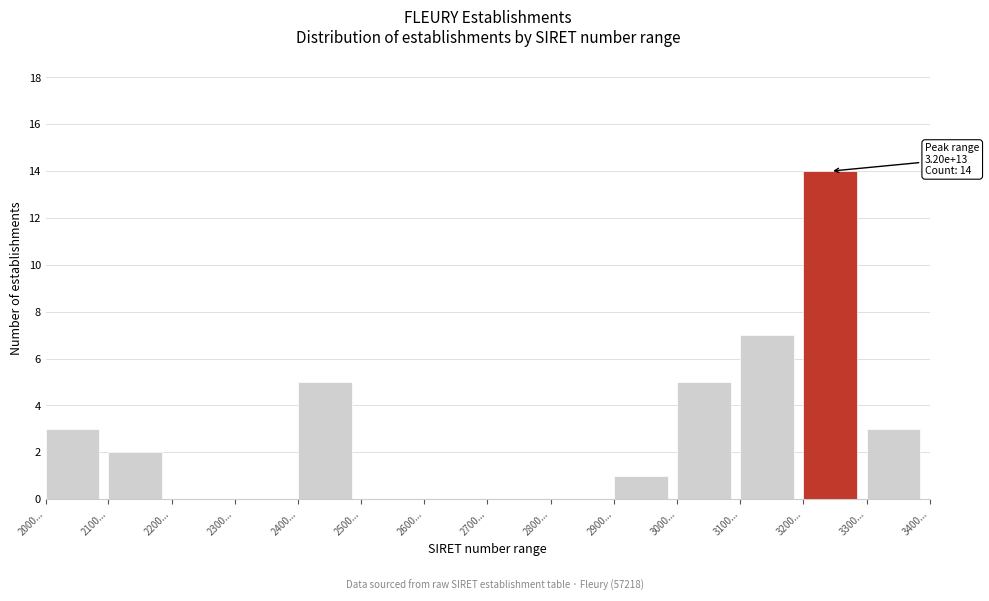

Reading right to left, extract all data points from this chart.

3300...=3	3200...=14	3100...=7	3000...=5	2900...=1	2800...=0	2700...=0	2600...=0	2500...=0	2400...=5	2300...=0	2200...=0	2100...=2	2000...=3